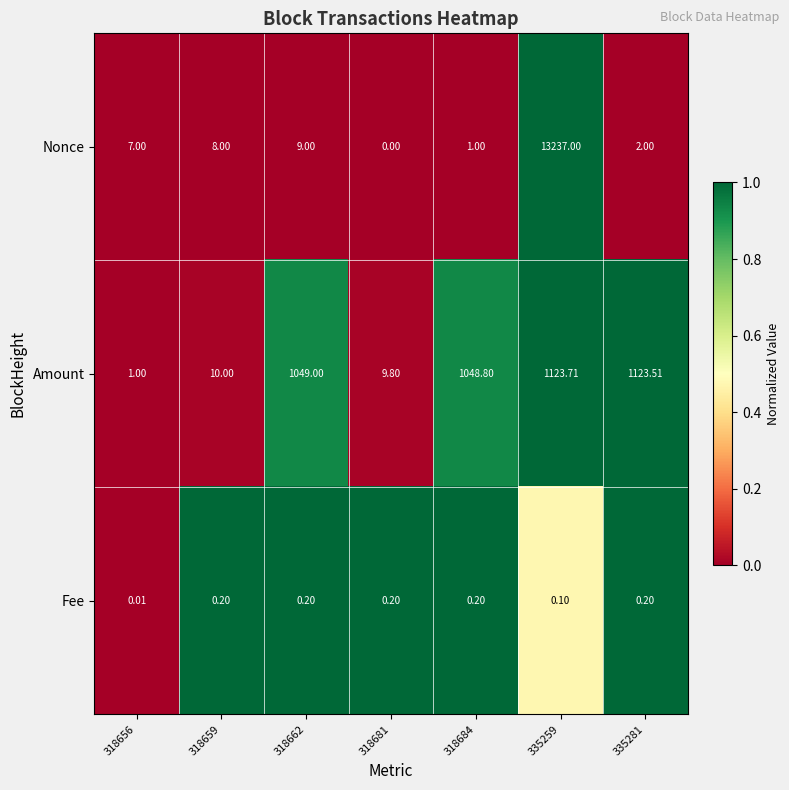

Rank the series by their maximum value, from highest to lowest.

Nonce, Amount, Fee